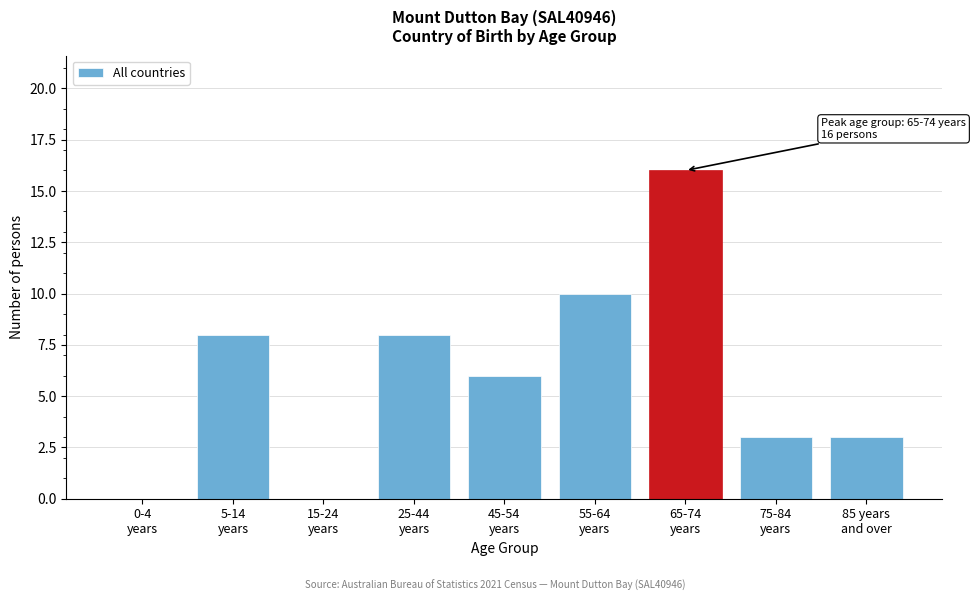

What is the sum of all values?

54